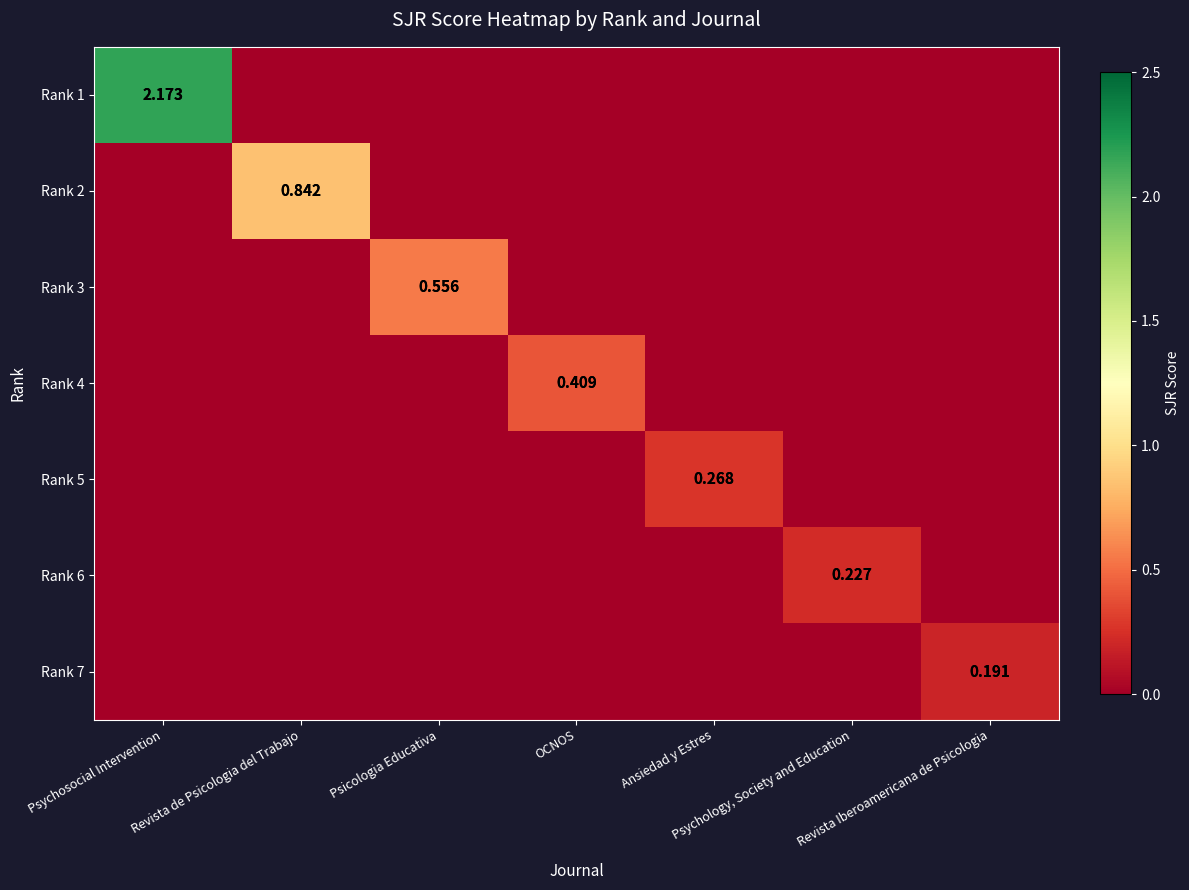

How many values in the Rank 7 series exceed 0?

1